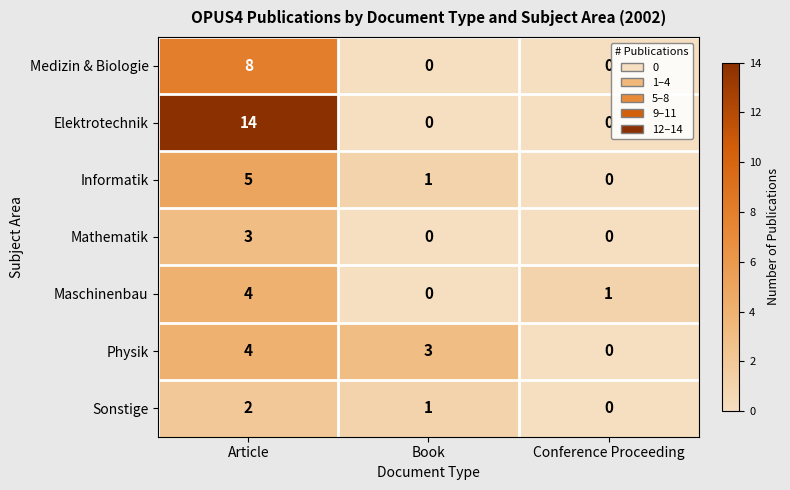

Which series changed the most between Book and Conference Proceeding?

Physik